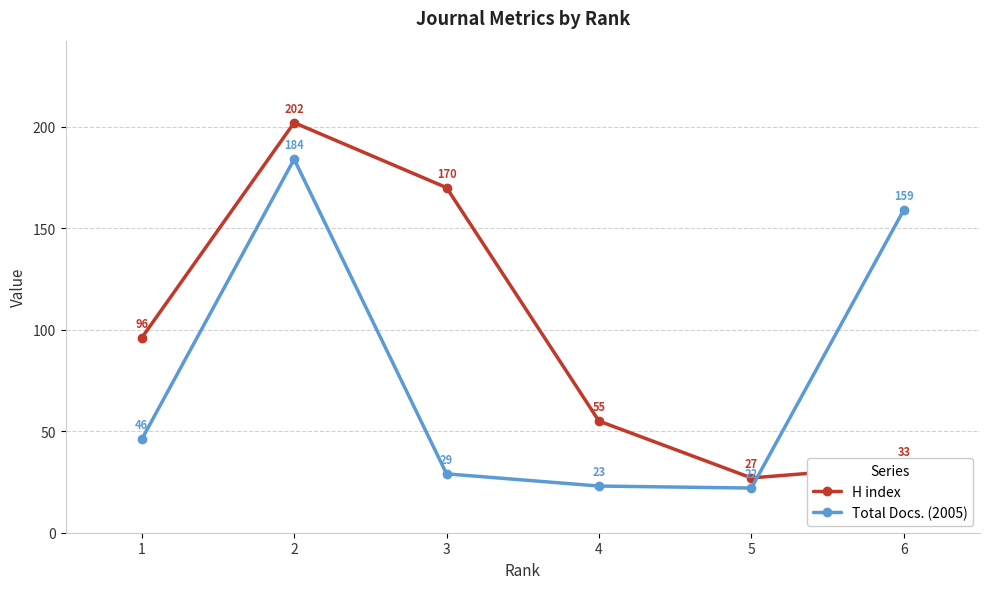

Rank the series by their average value, from lowest to highest.

Total Docs. (2005), H index